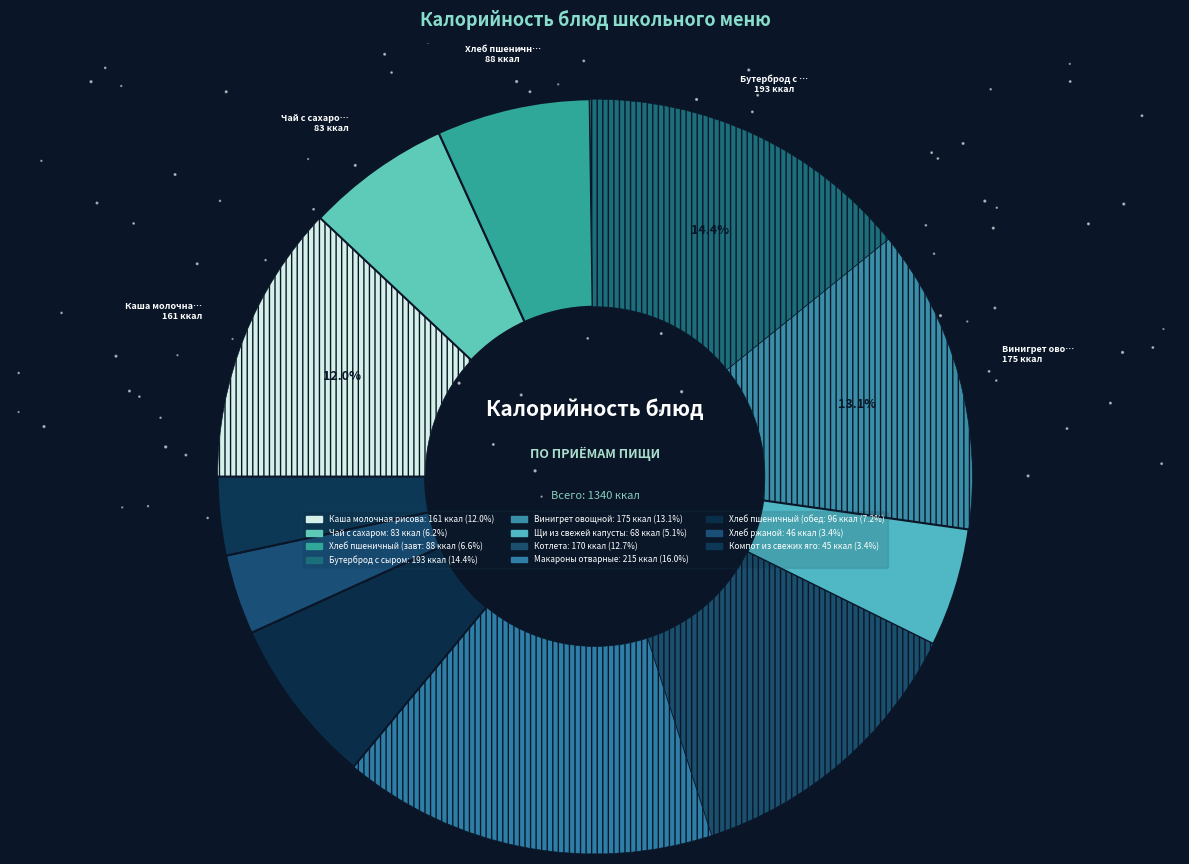

To the nearest percent, what is the combined percentage of Чай с сахаром and Бутерброд с сыром?

21%